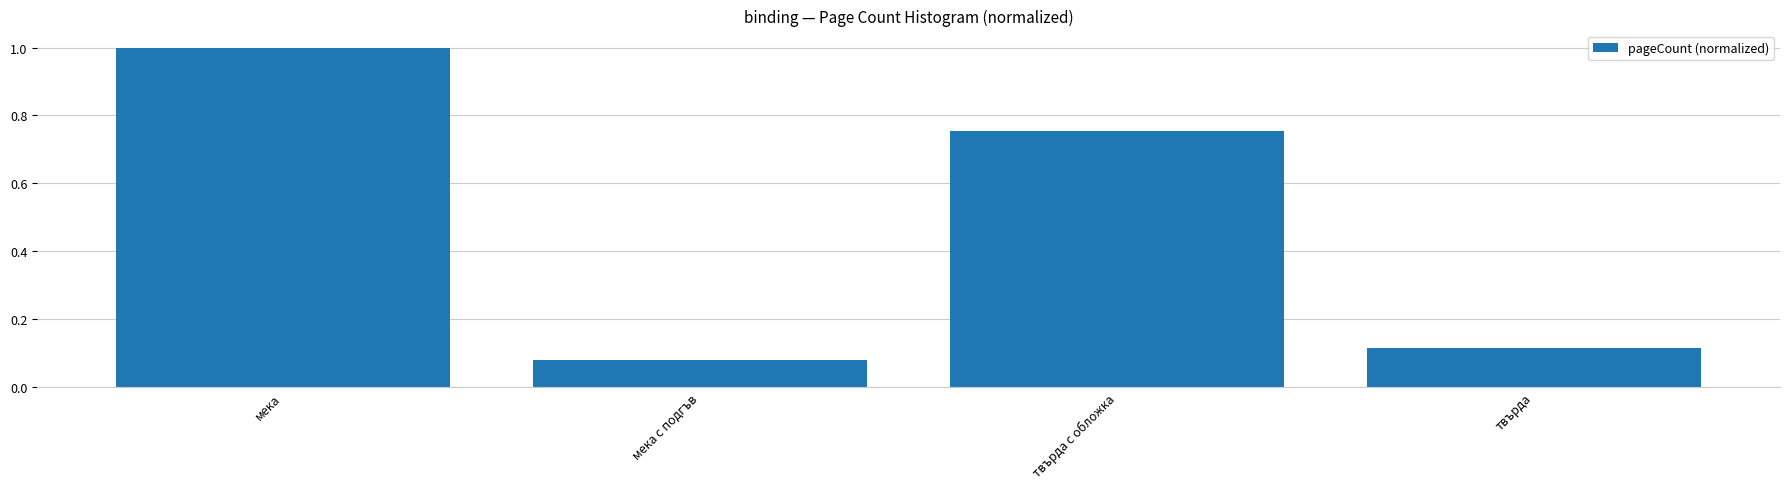

What is the label of the 3rd bar from the left?

твърда с обложка